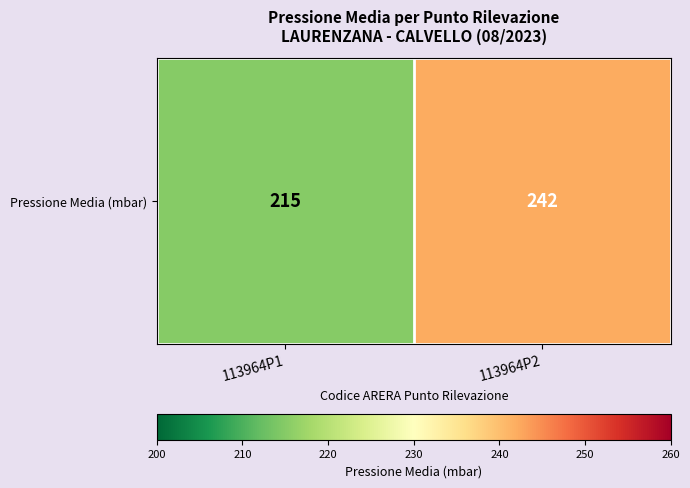

What is the average value?

228